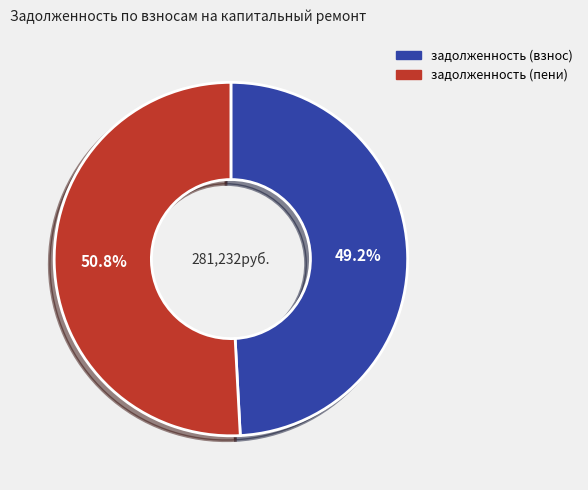

Is there any slice that represents more than half of the pie?

Yes